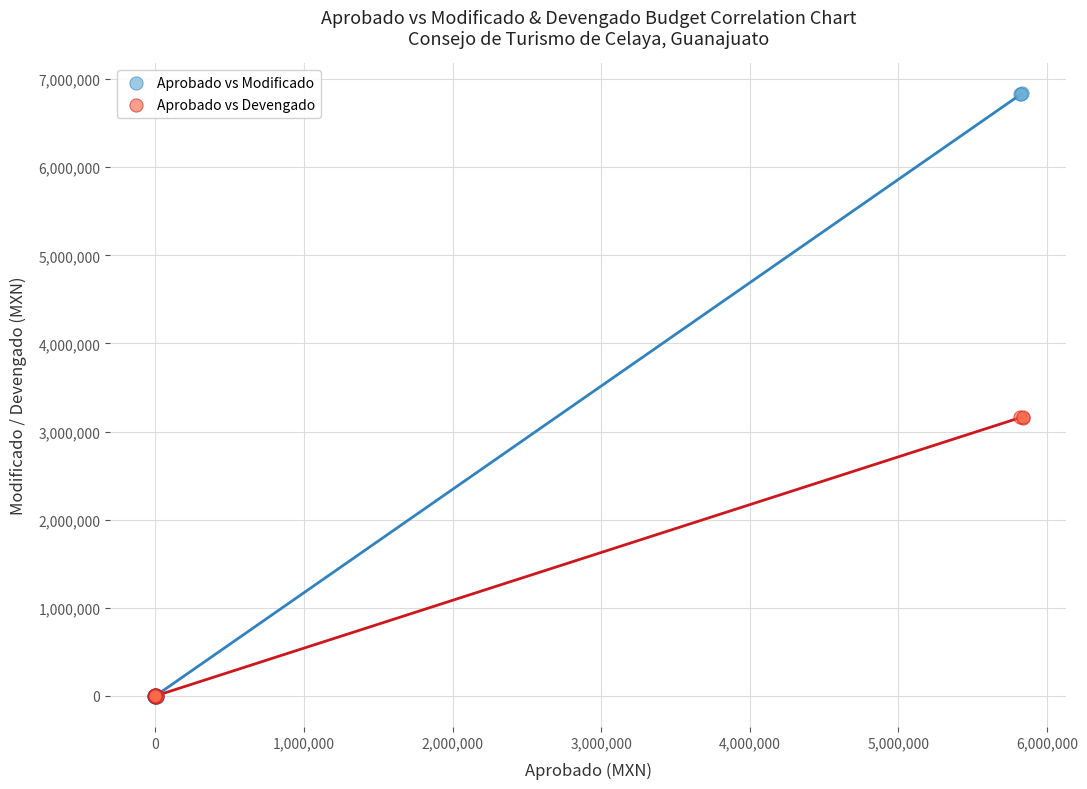

Which series contains the highest Y value?

Aprobado vs Modificado